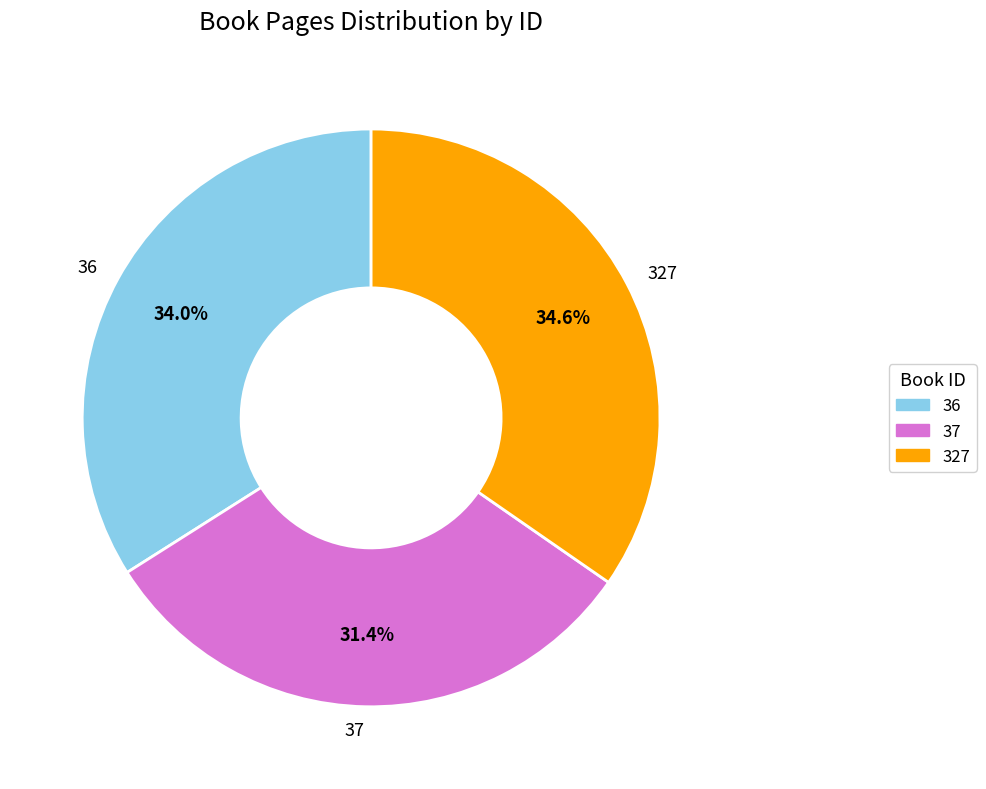

To the nearest percent, what is the average slice percentage?

33%